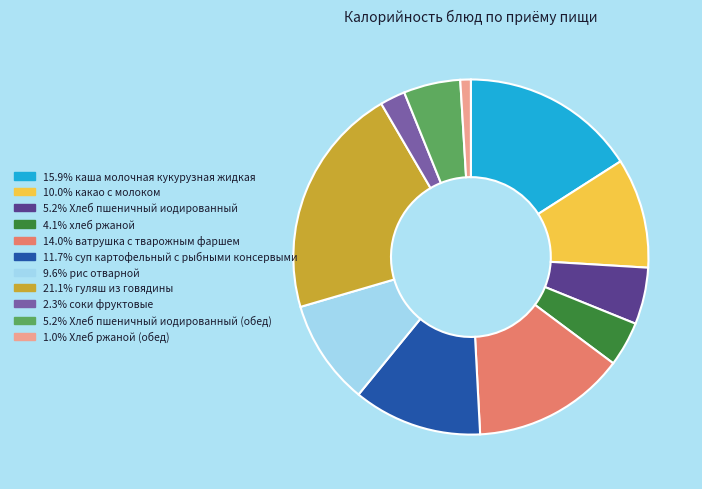

Is there a majority slice in this chart?

No